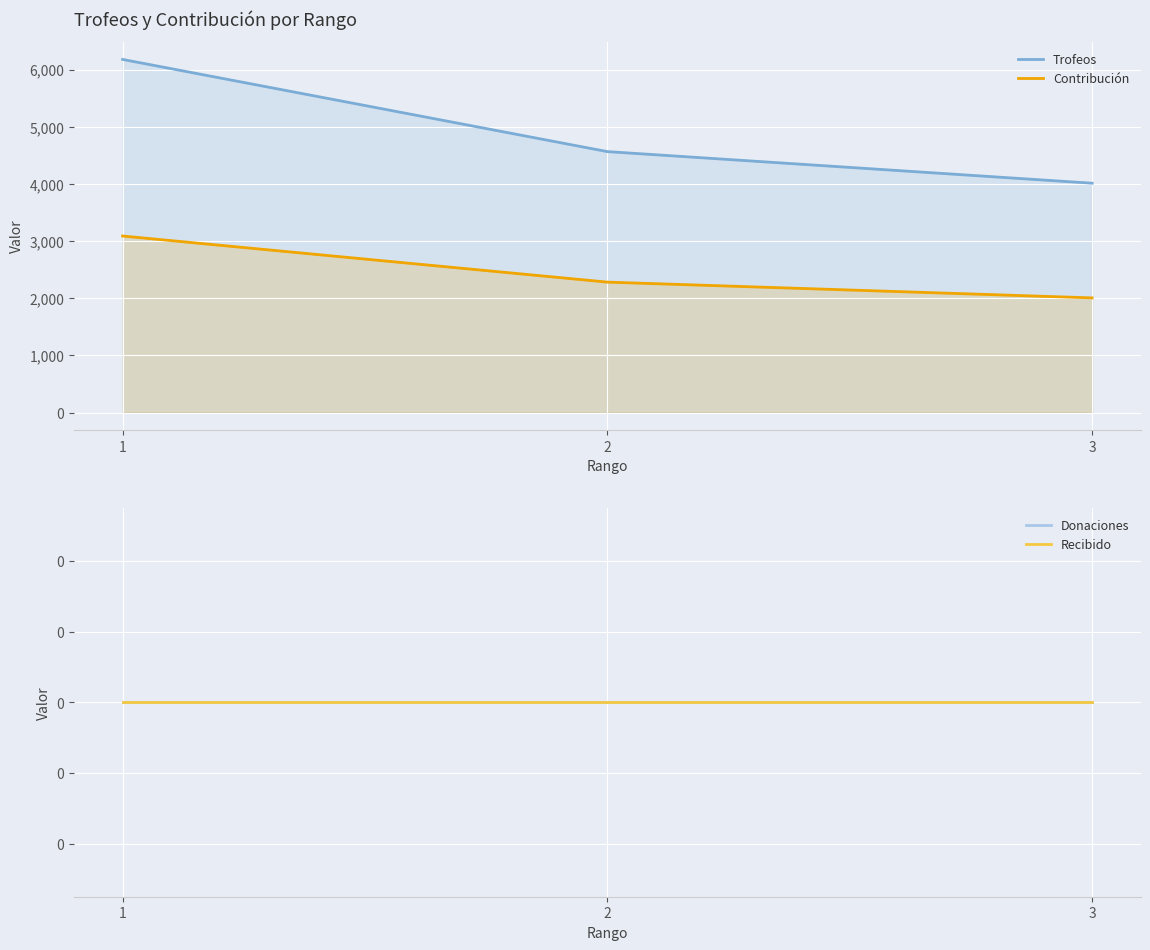

List the labels in order of Trofeos value, largest first.

1, 2, 3